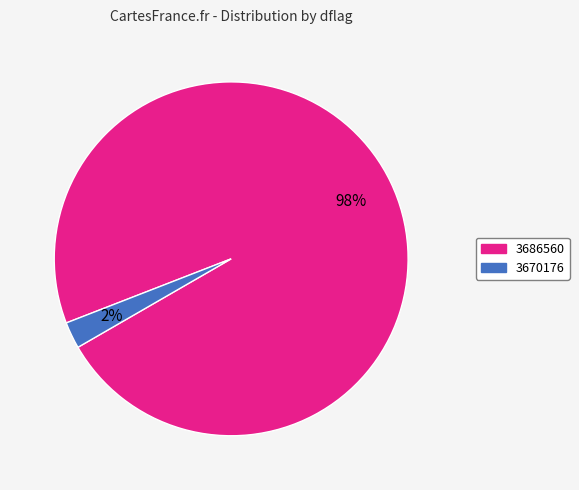

Is the sum of 3670176 and 3686560 greater than half?

Yes